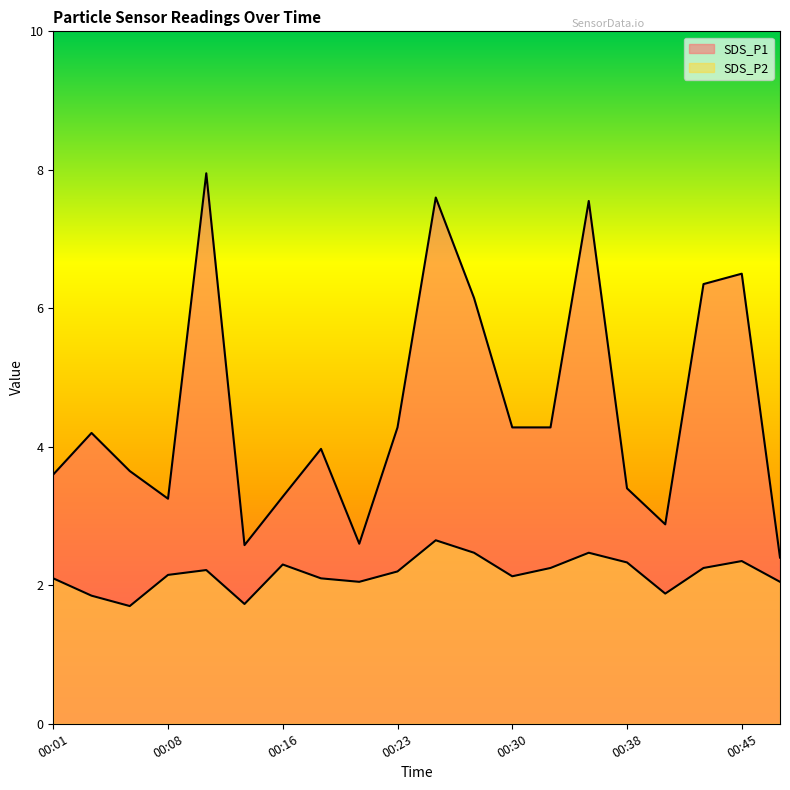

At which label is SDS_P1 closest to 5?

00:23